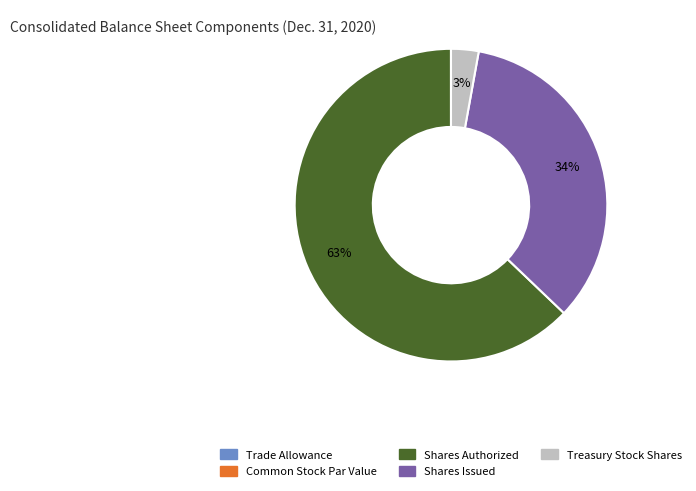

To the nearest percent, what is the difference between the largest and smallest slice percentages?

63%